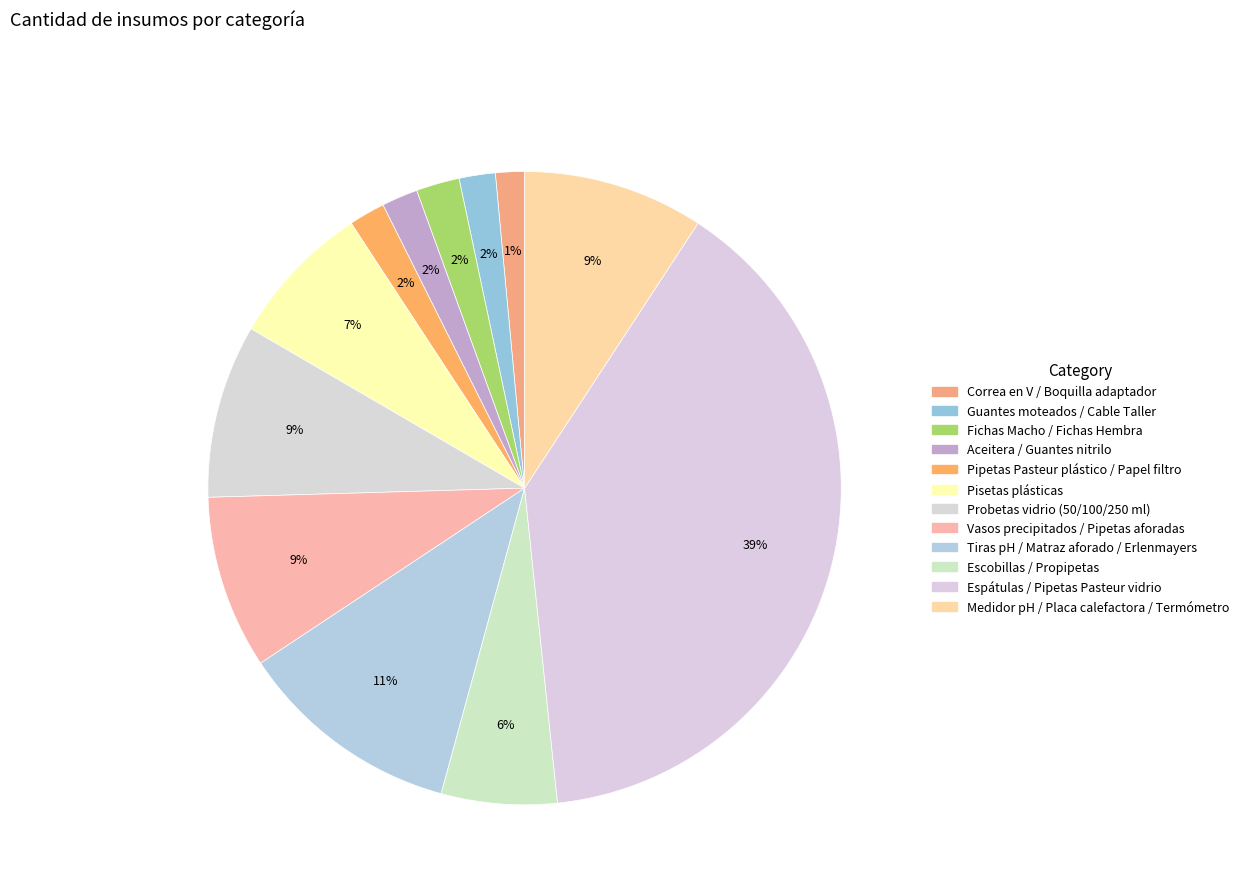

How many slices are in this pie chart?

12